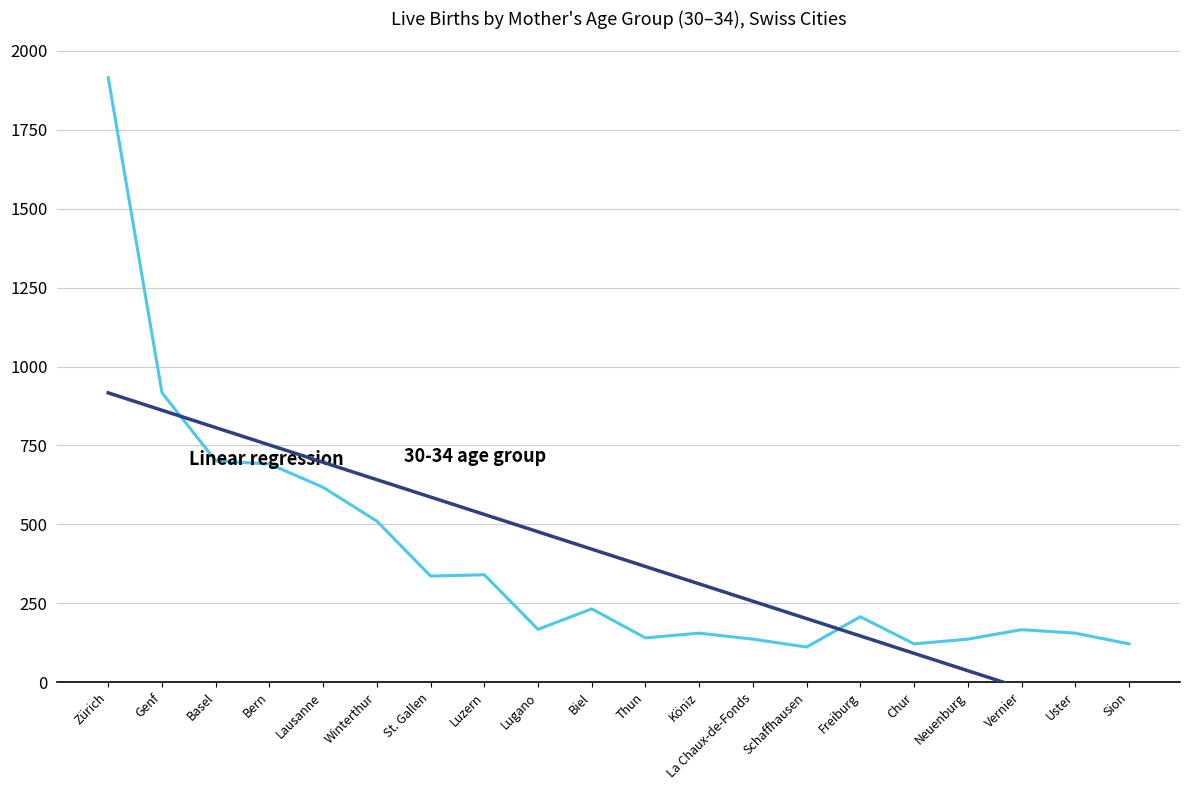

What is the sum of all values?

7874.0